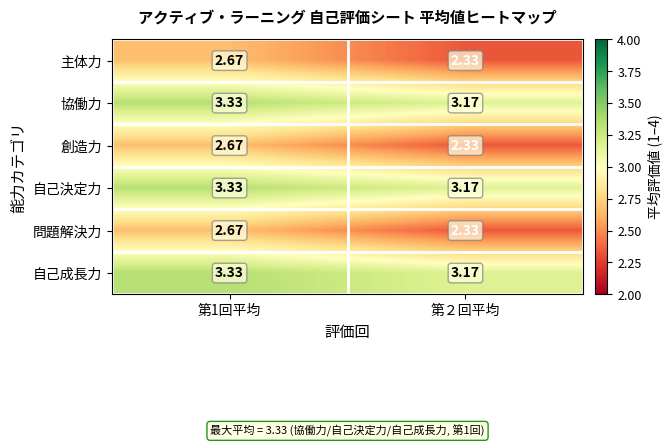

How many distinct data groups are displayed?

6